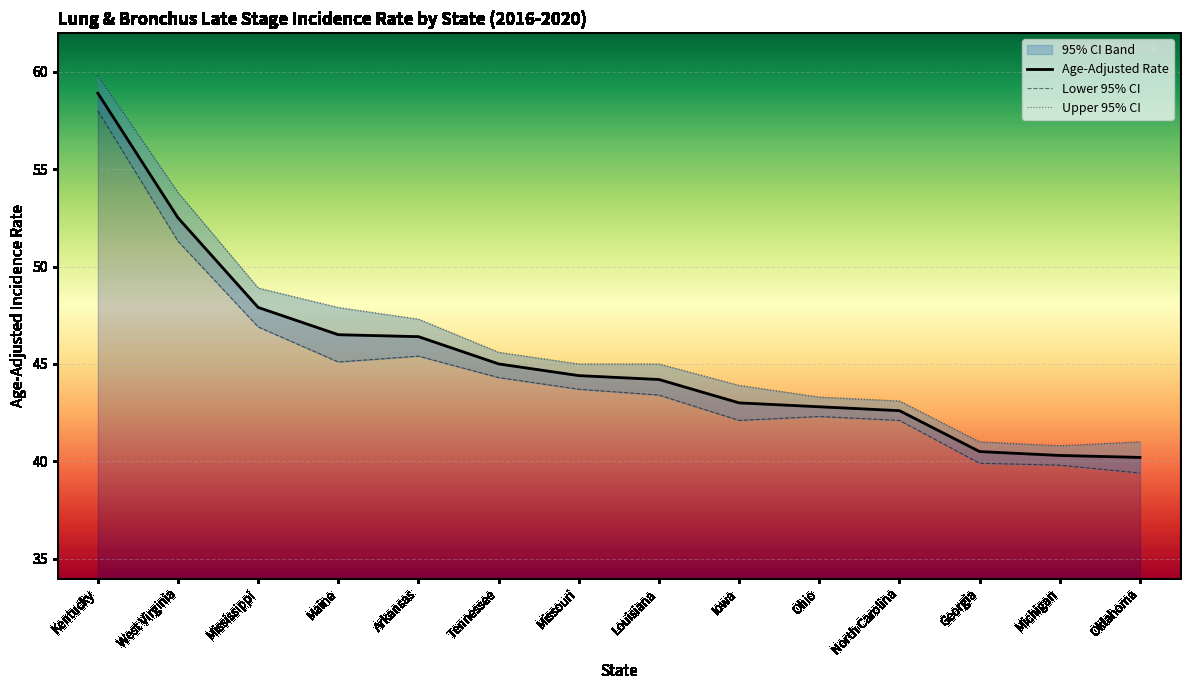

How many data points in Lower 95% CI are less than 43?

6